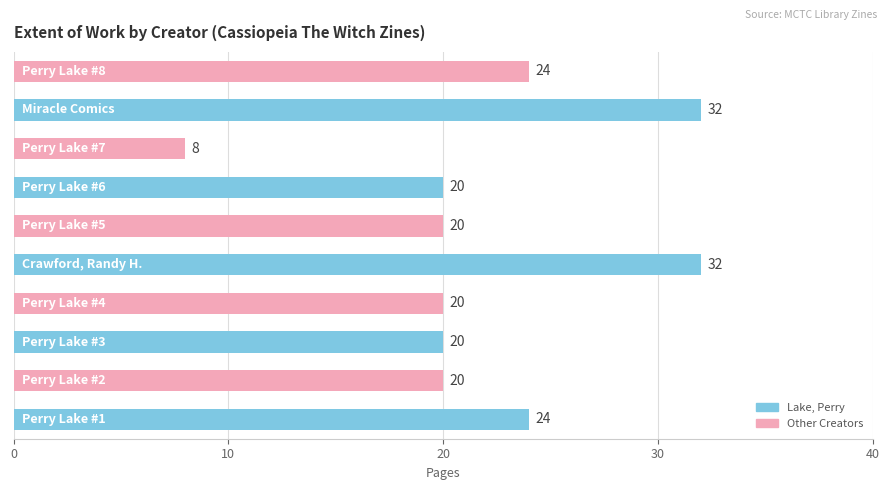

What is the maximum value shown in the chart?

32